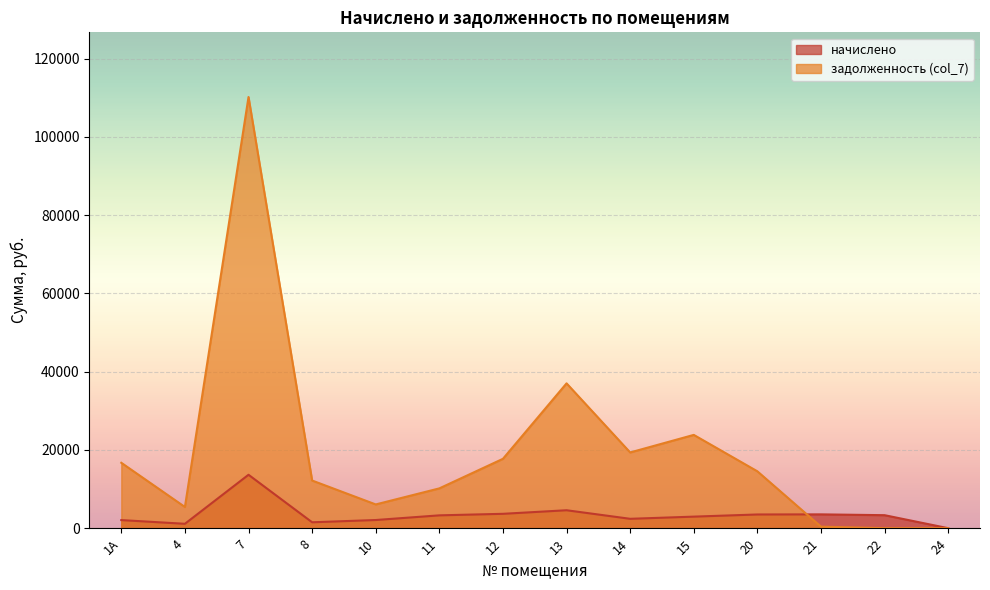

Reading left to right, extract all data points from this chart.

начислено: 1А=2070.9	4=1123.2	7=13653.9	8=1509.3	10=2088.4	11=3281.8	12=3673.8	13=4586.4	14=2398.5	15=2954.2	20=3504.2	21=3533.4	22=3322.8	24=0.0
задолженность (col_7): 1А=16715.2	4=5421.4	7=110206.9	8=12182.3	10=6070.8	11=10176.0	12=17732.9	13=37019.0	14=19359.4	15=23845.2	20=14536.5	21=392.2	22=0.0	24=0.0